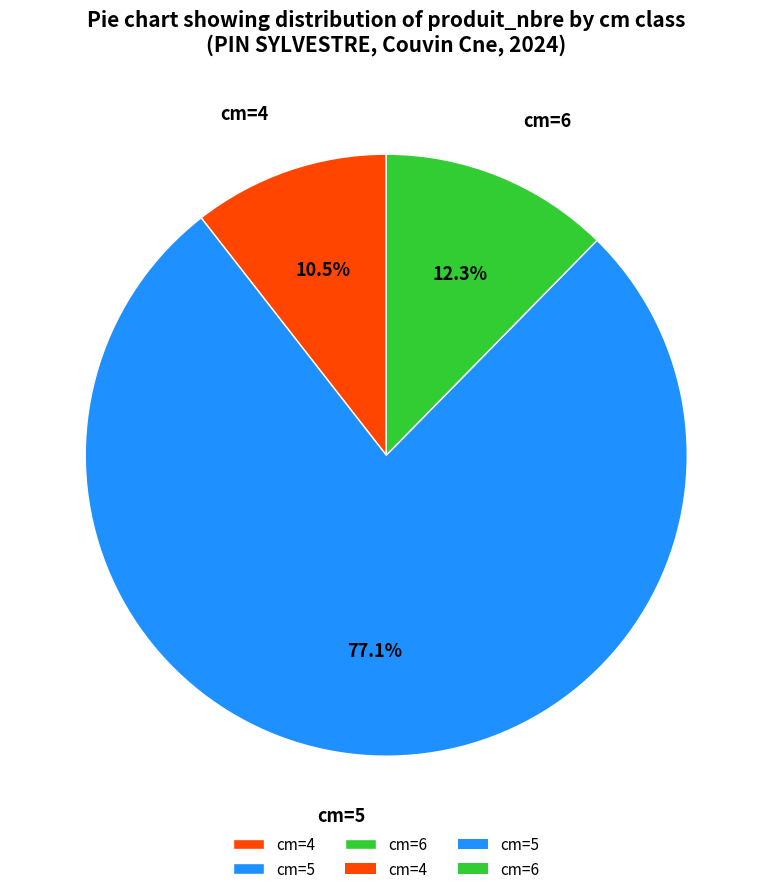

To the nearest percent, what percentage of the pie is cm=6?

12%